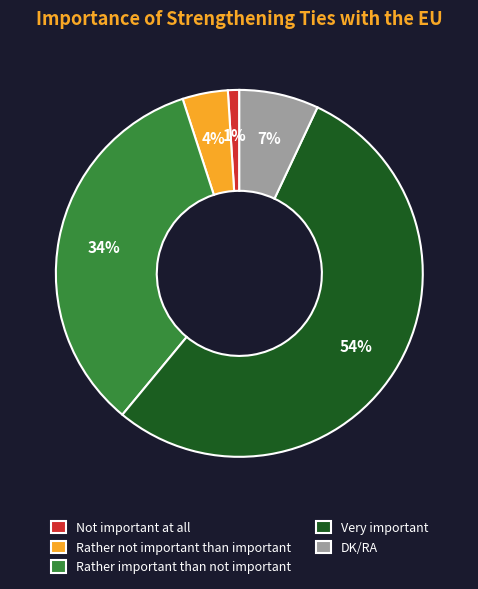

Rank the categories by value from lowest to highest.

Not important at all, Rather not important than important, DK/RA, Rather important than not important, Very important